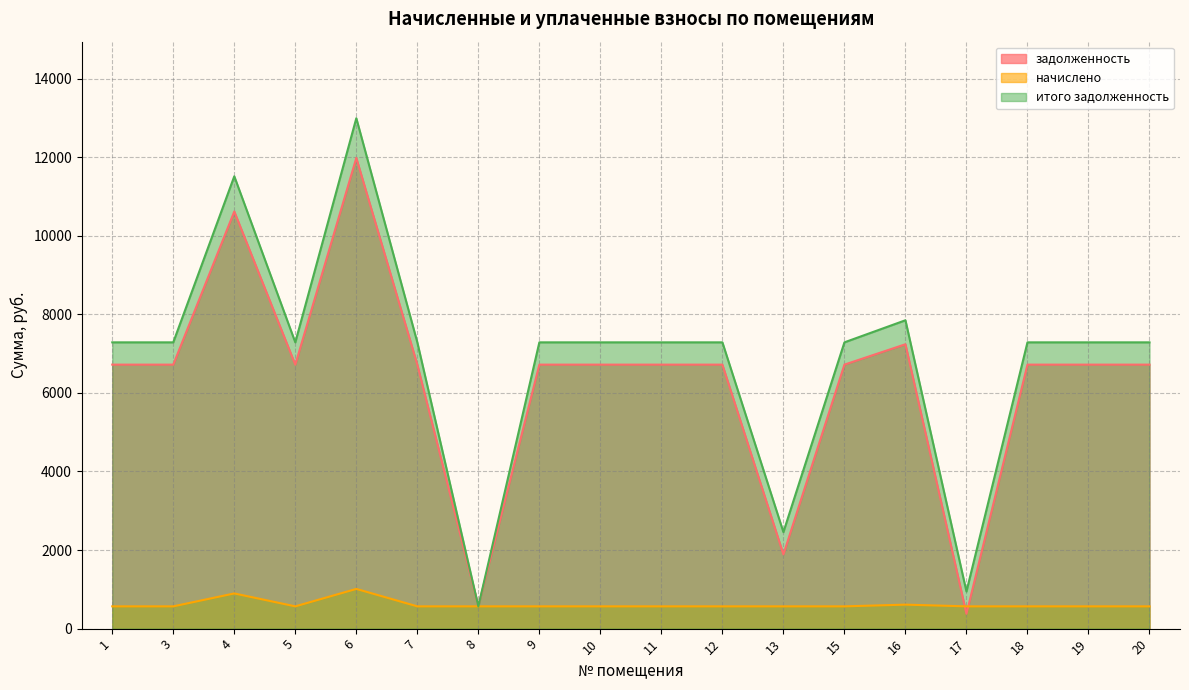

Reading left to right, transcribe all the data shown in this chart.

задолженность: 1=6720.0	3=6720.0	4=10617.6	5=6720.0	6=11980.8	7=6720.0	8=575.1	9=6720.0	10=6720.0	11=6720.0	12=6720.0	13=1890.0	15=6720.0	16=7238.4	17=378.0	18=6720.0	19=6720.0	20=6720.0
начислено: 1=567.0	3=567.0	4=895.9	5=567.0	6=1010.9	7=567.0	8=567.0	9=567.0	10=567.0	11=567.0	12=567.0	13=567.0	15=567.0	16=610.7	17=567.0	18=567.0	19=567.0	20=567.0
итого задолженность: 1=7287.0	3=7287.0	4=11513.5	5=7287.0	6=12991.7	7=7287.0	8=567.1	9=7287.0	10=7287.0	11=7287.0	12=7287.0	13=2457.0	15=7287.0	16=7849.1	17=945.0	18=7287.0	19=7287.0	20=7287.0